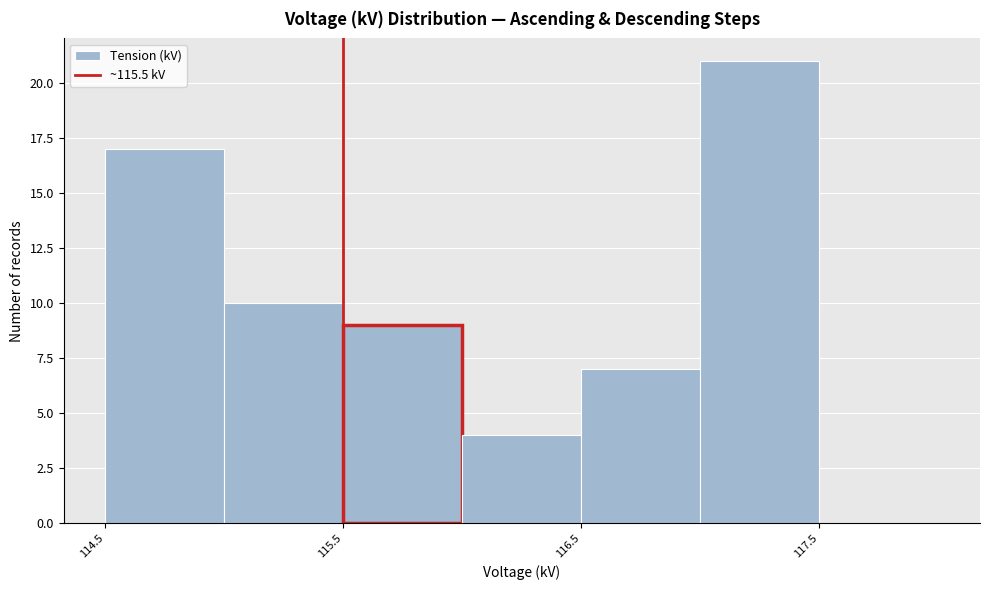

Reading left to right, list every bar in this chart as the range it spans on the x-axis followed by its height. The values are not printed on the chart, so give them approximately, as read against the axis.

114.5 to 115.0: 17
115.0 to 115.5: 10
115.5 to 116.0: 9
116.0 to 116.5: 4
116.5 to 117.0: 7
117.0 to 117.5: 21
117.5 to 118.0: 0